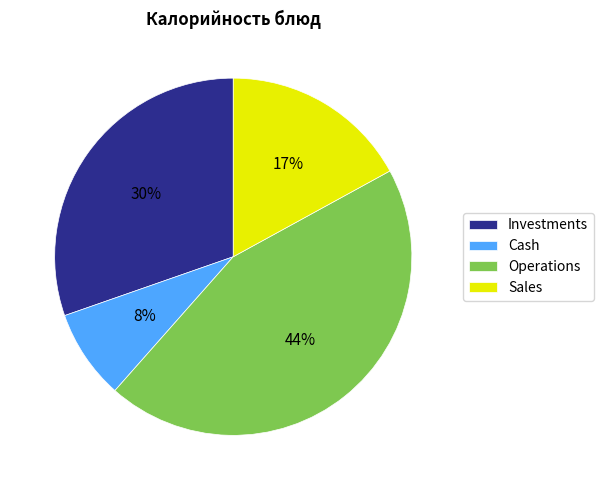

What is the largest slice in the pie chart?

Operations